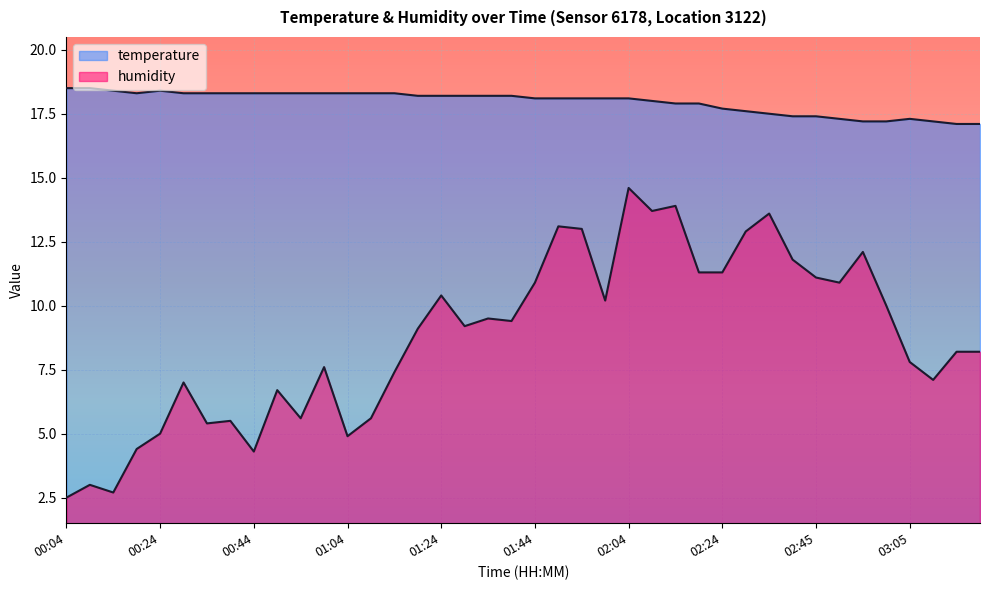

Between 01:49 and 03:00, which series saw the biggest shift?

humidity